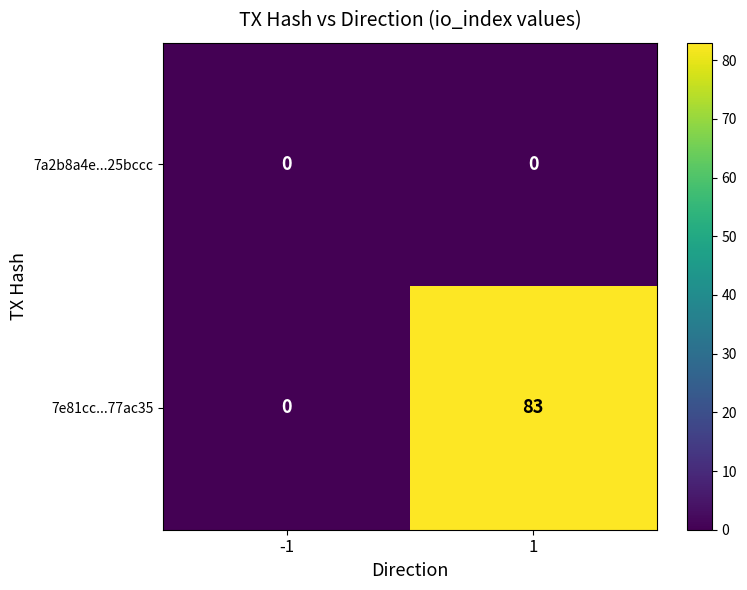

At which category is the sum across all series the highest?

1